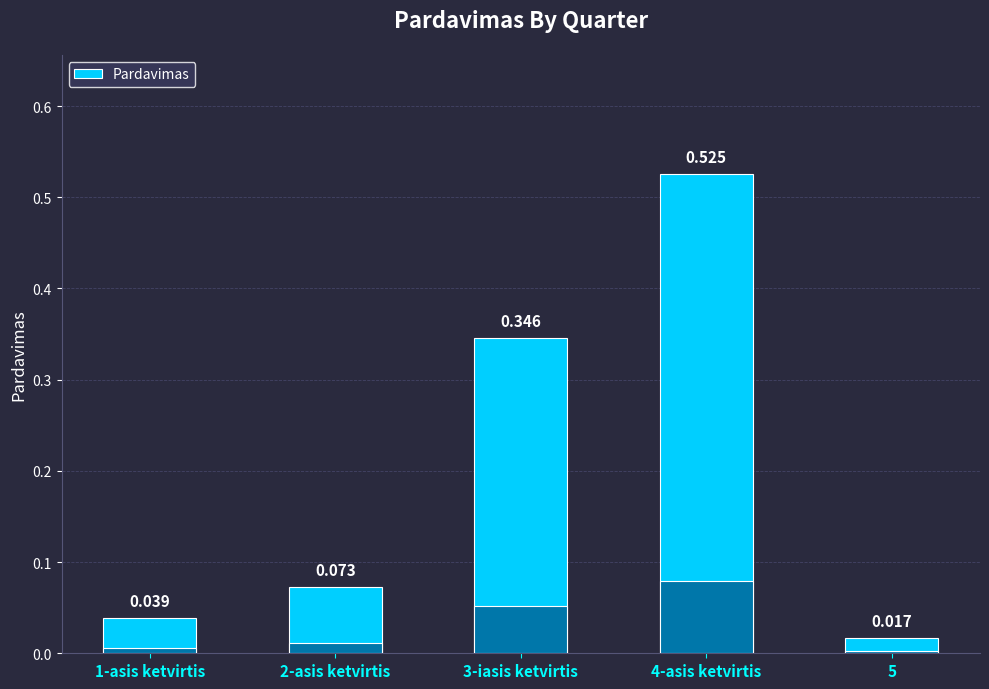

True or false: the data shows 0.0 at 2-asis ketvirtis.

False